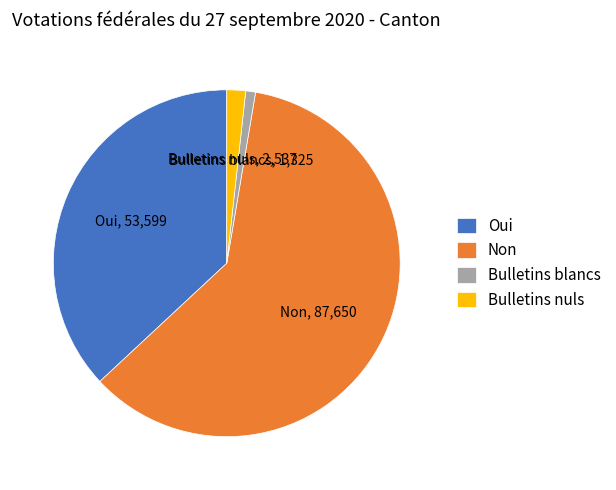

Which slice represents more than half of the pie?

Non